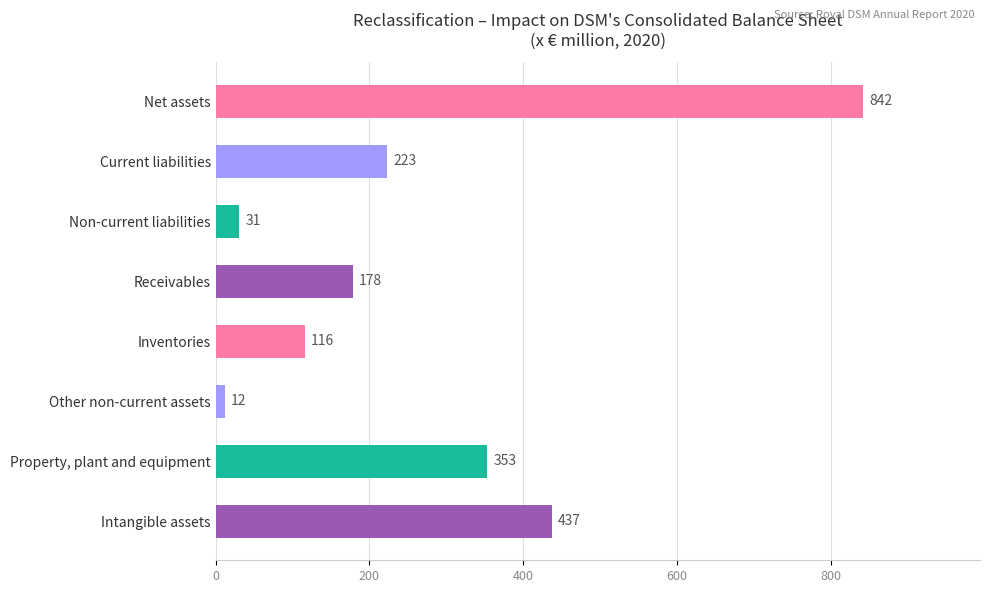

What is the sum of all values?

2192